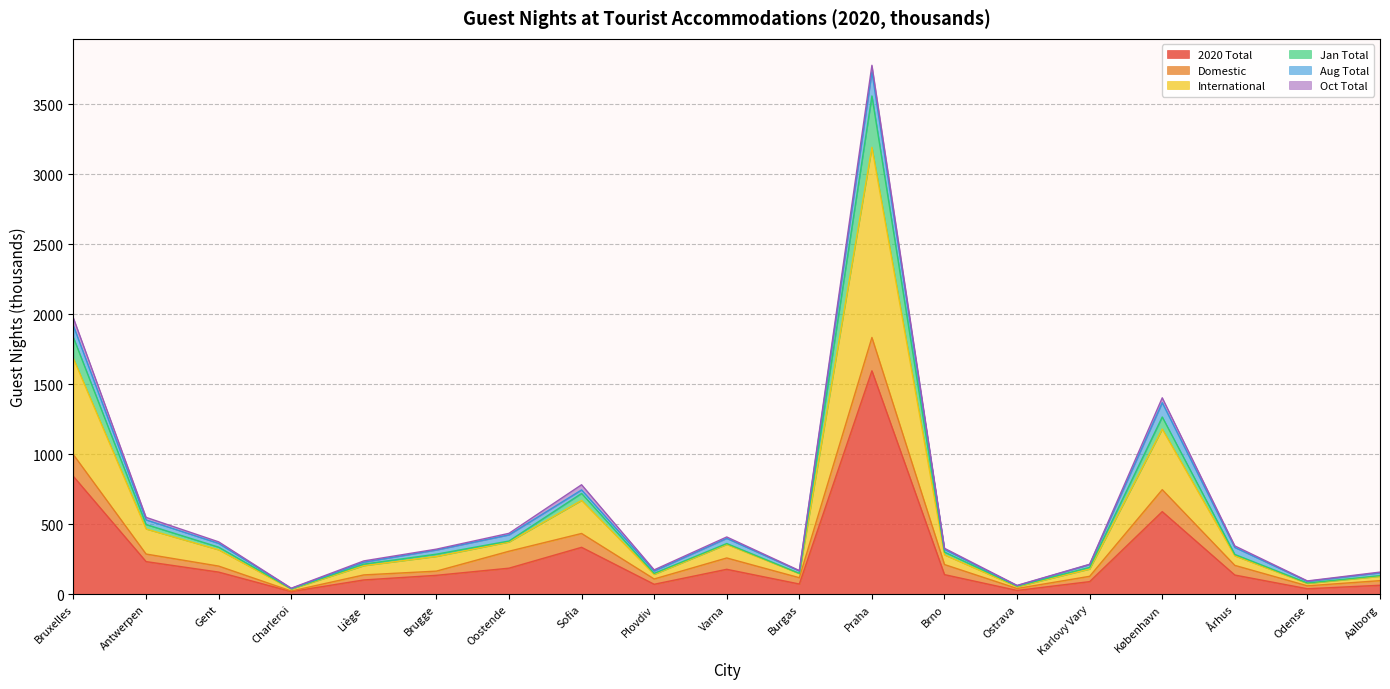

At which label does 2020 Total reach its peak?

Praha